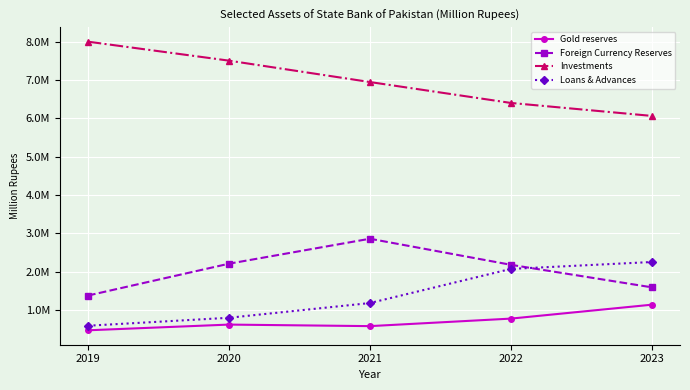

What are all the series names shown in the legend?

Gold reserves, Foreign Currency Reserves, Investments, Loans & Advances